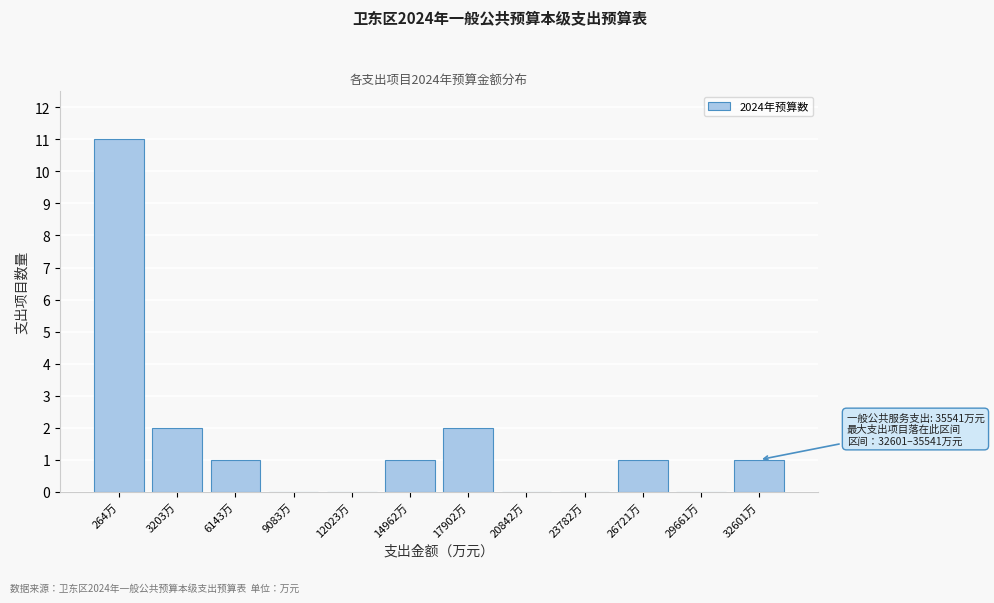

Reading left to right, what are all the values shown in this chart?

264万=11	3203万=2	6143万=1	9083万=0	12023万=0	14962万=1	17902万=2	20842万=0	23782万=0	26721万=1	29661万=0	32601万=1